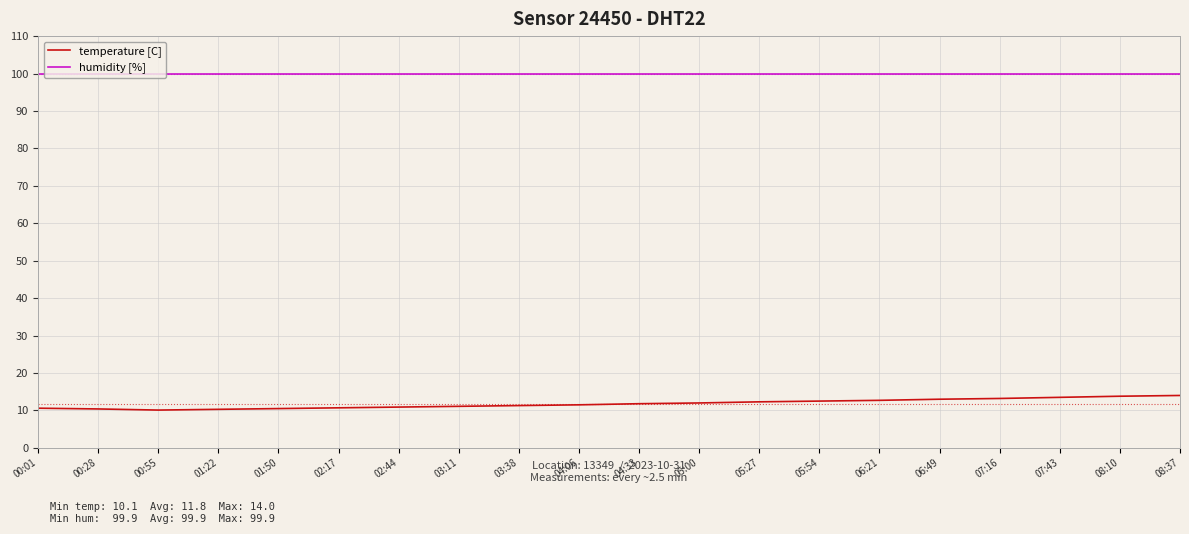

Which series has the largest range (max minus min)?

temperature [C]